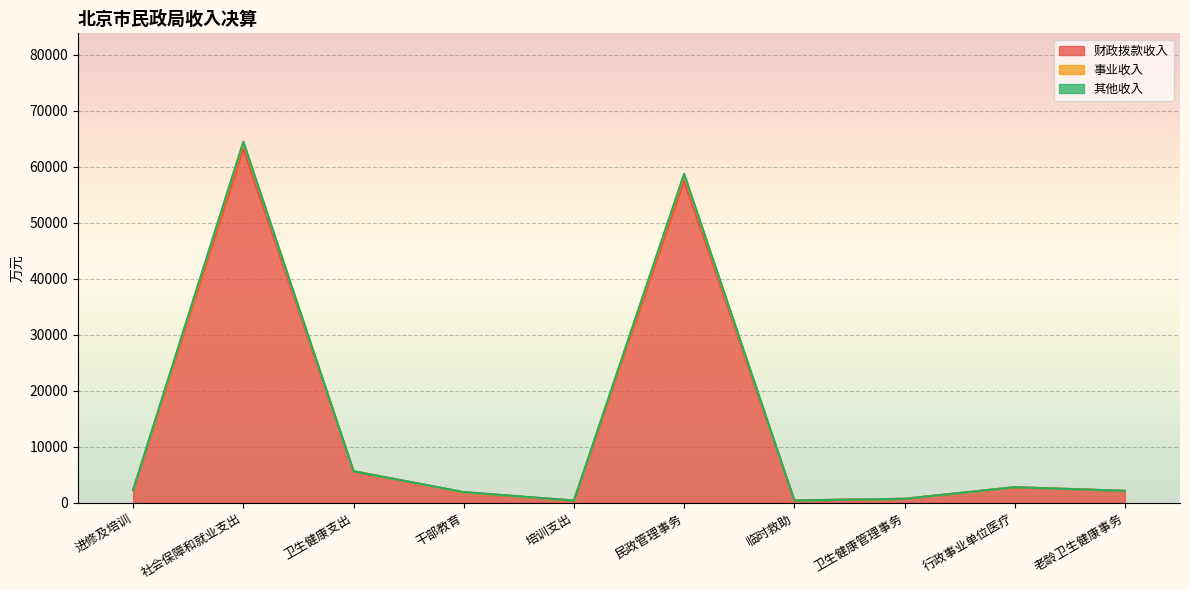

At which label does 事业收入 first exceed 2310?

进修及培训